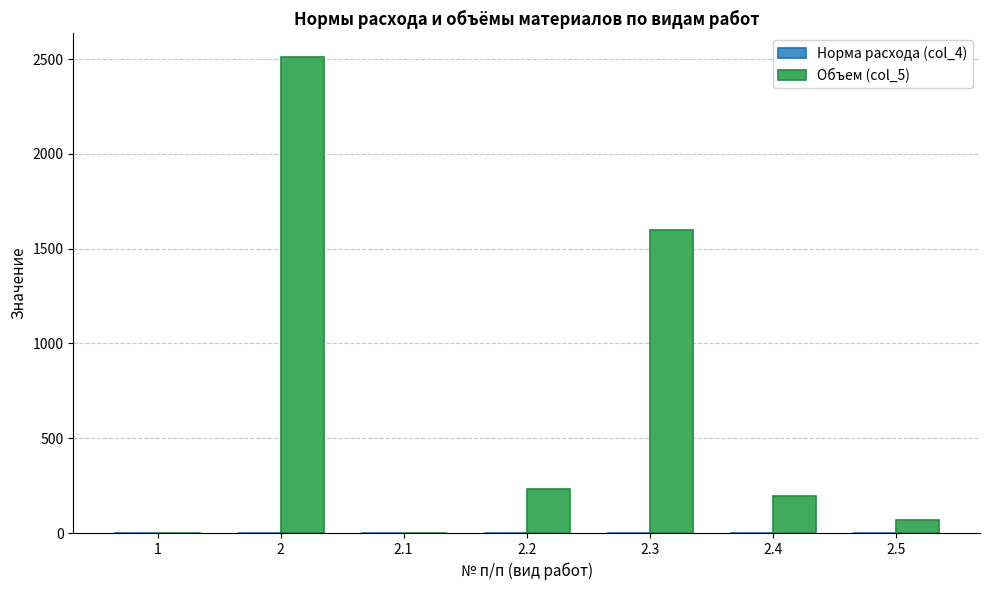

What is the greatest value displayed?

2510.0